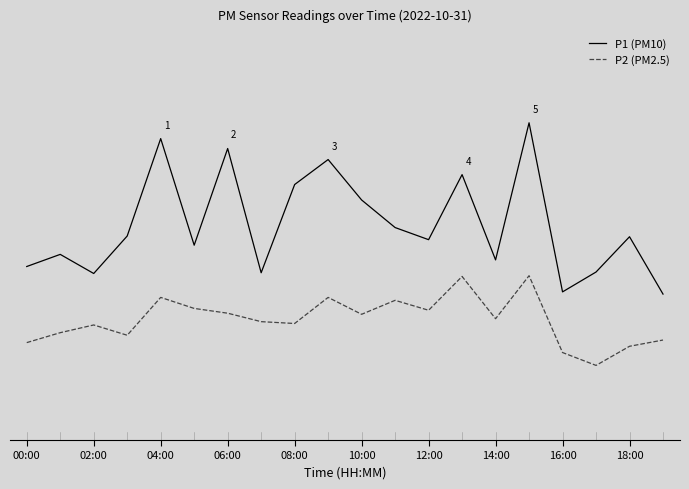

Which category has the highest value in the P1 (PM10) series?

15